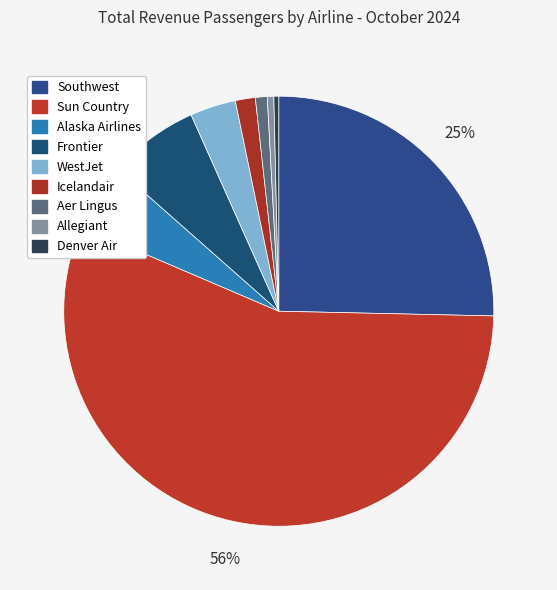

To the nearest percent, what portion does Alaska Airlines represent?

5%